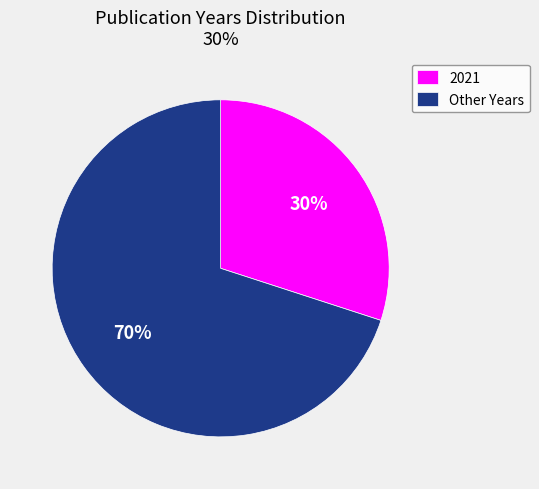

Which slice is the smallest?

2021